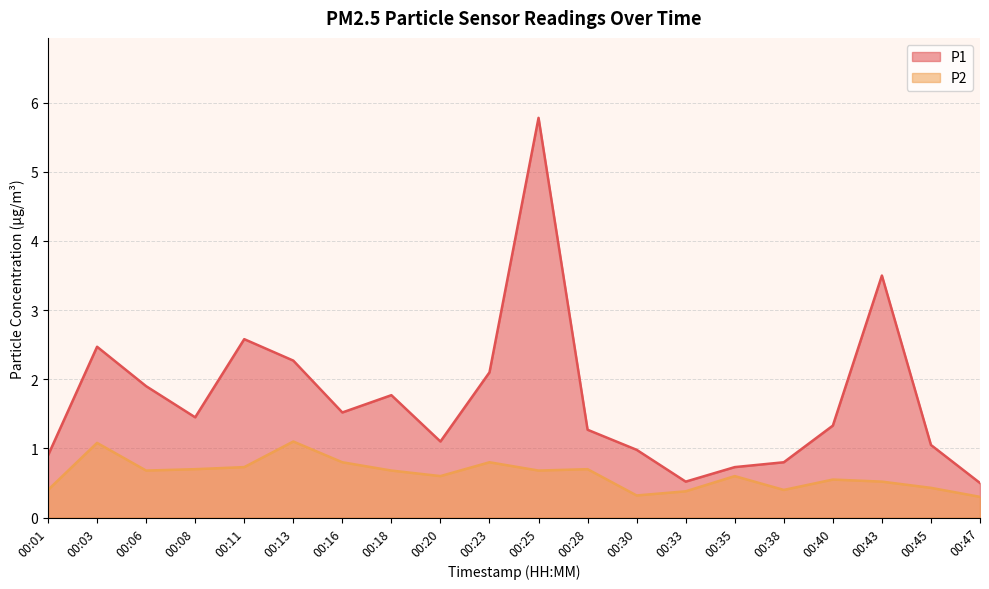

Reading left to right, extract all data points from this chart.

P1: 00:01=0.9	00:03=2.5	00:06=1.9	00:08=1.4	00:11=2.6	00:13=2.3	00:16=1.5	00:18=1.8	00:20=1.1	00:23=2.1	00:25=5.8	00:28=1.3	00:30=1.0	00:33=0.5	00:35=0.7	00:38=0.8	00:40=1.3	00:43=3.5	00:45=1.1	00:47=0.5
P2: 00:01=0.4	00:03=1.1	00:06=0.7	00:08=0.7	00:11=0.7	00:13=1.1	00:16=0.8	00:18=0.7	00:20=0.6	00:23=0.8	00:25=0.7	00:28=0.7	00:30=0.3	00:33=0.4	00:35=0.6	00:38=0.4	00:40=0.6	00:43=0.5	00:45=0.4	00:47=0.3